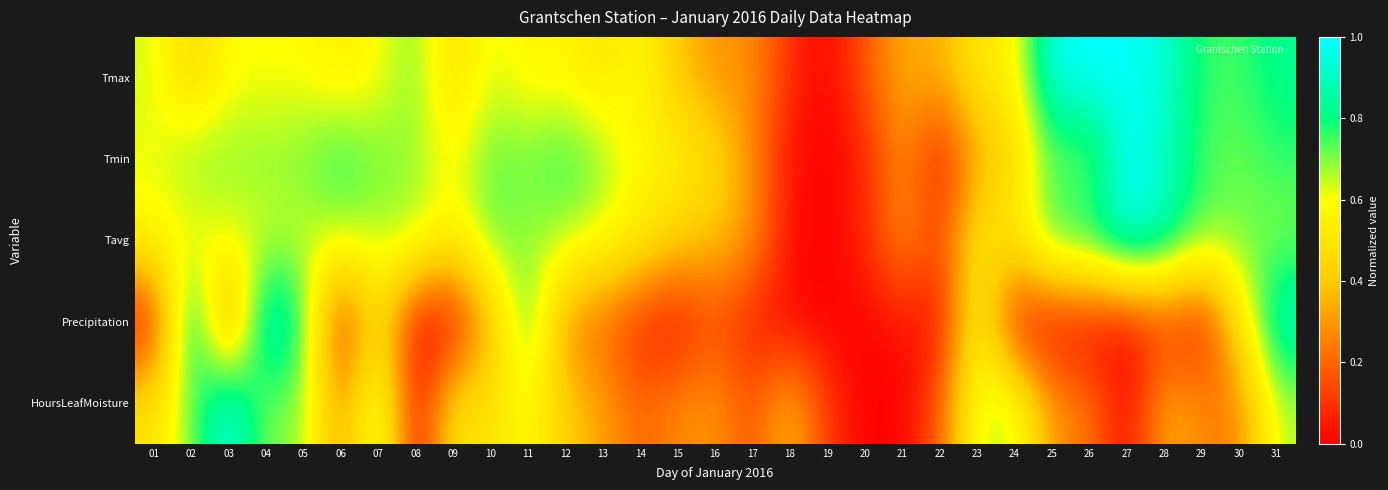

Reading left to right, extract all data points from this chart.

Tmax: 01=0.6	02=0.4	03=0.6	04=0.6	05=0.6	06=0.5	07=0.6	08=0.7	09=0.5	10=0.6	11=0.6	12=0.6	13=0.5	14=0.6	15=0.4	16=0.3	17=0.3	18=0.1	19=0.0	20=0.2	21=0.3	22=0.3	23=0.5	24=0.5	25=1.0	26=1.0	27=1.0	28=0.9	29=0.8	30=0.8	31=0.8
Tmin: 01=0.6	02=0.7	03=0.7	04=0.7	05=0.7	06=0.8	07=0.7	08=0.7	09=0.6	10=0.7	11=0.7	12=0.8	13=0.7	14=0.6	15=0.6	16=0.5	17=0.3	18=0.0	19=0.0	20=0.1	21=0.3	22=0.0	23=0.3	24=0.4	25=0.7	26=0.7	27=1.0	28=0.9	29=0.7	30=0.7	31=0.8
Tavg: 01=0.6	02=0.6	03=0.6	04=0.6	05=0.6	06=0.7	07=0.7	08=0.7	09=0.5	10=0.7	11=0.7	12=0.7	13=0.6	14=0.5	15=0.4	16=0.4	17=0.3	18=0.0	19=0.0	20=0.1	21=0.3	22=0.1	23=0.5	24=0.5	25=0.8	26=0.8	27=1.0	28=0.9	29=0.7	30=0.7	31=0.7
Precipitation: 01=0.0	02=1.0	03=0.2	04=1.0	05=0.8	06=0.0	07=0.5	08=0.0	09=0.0	10=0.3	11=0.8	12=0.3	13=0.2	14=0.1	15=0.0	16=0.1	17=0.1	18=0.0	19=0.0	20=0.0	21=0.0	22=0.0	23=0.6	24=0.0	25=0.0	26=0.0	27=0.0	28=0.1	29=0.0	30=0.5	31=0.9
HoursLeafMoisture: 01=0.5	02=0.7	03=1.0	04=0.7	05=0.7	06=0.3	07=0.7	08=0.0	09=0.5	10=0.5	11=0.6	12=0.4	13=0.3	14=0.2	15=0.3	16=0.3	17=0.2	18=0.4	19=0.1	20=0.0	21=0.0	22=0.2	23=0.6	24=0.7	25=0.3	26=0.2	27=0.0	28=0.3	29=0.3	30=0.2	31=0.7